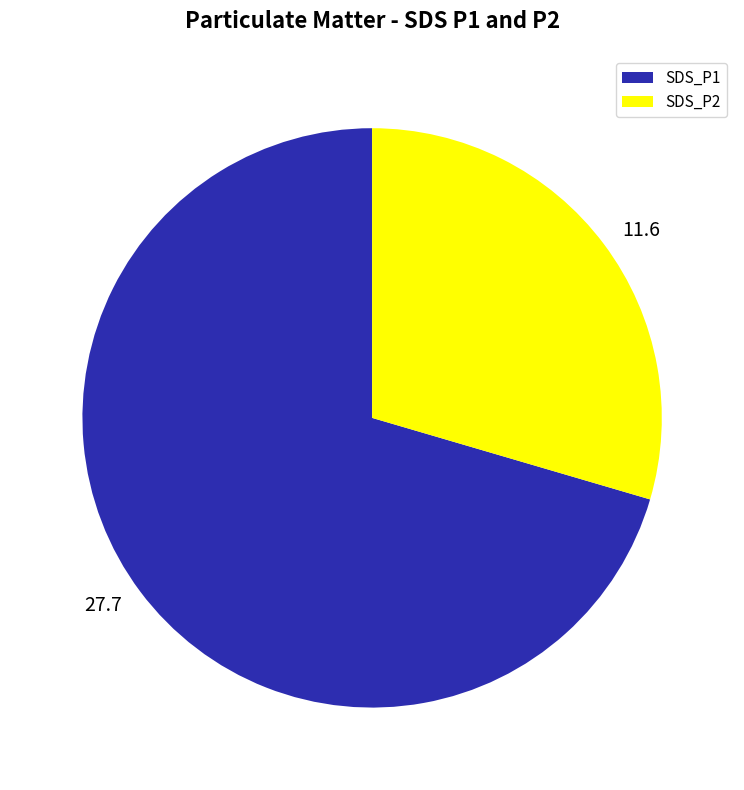

True or false: 11.6 accounts for 42% of the total.

False